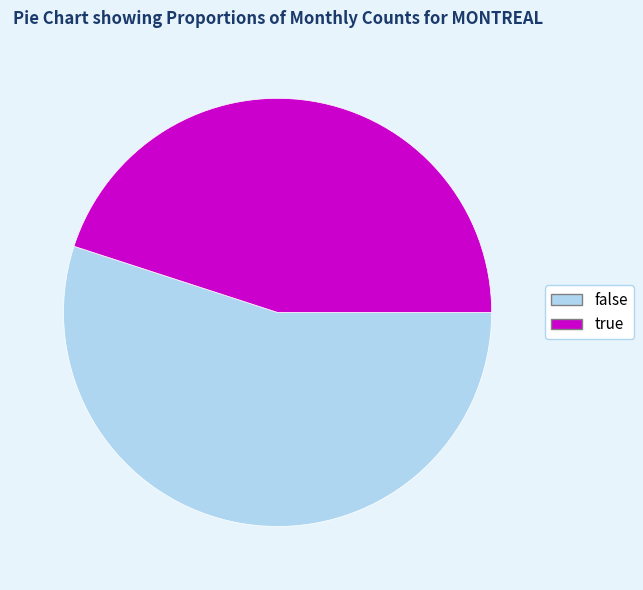

True or false: false accounts for 55% of the total.

True